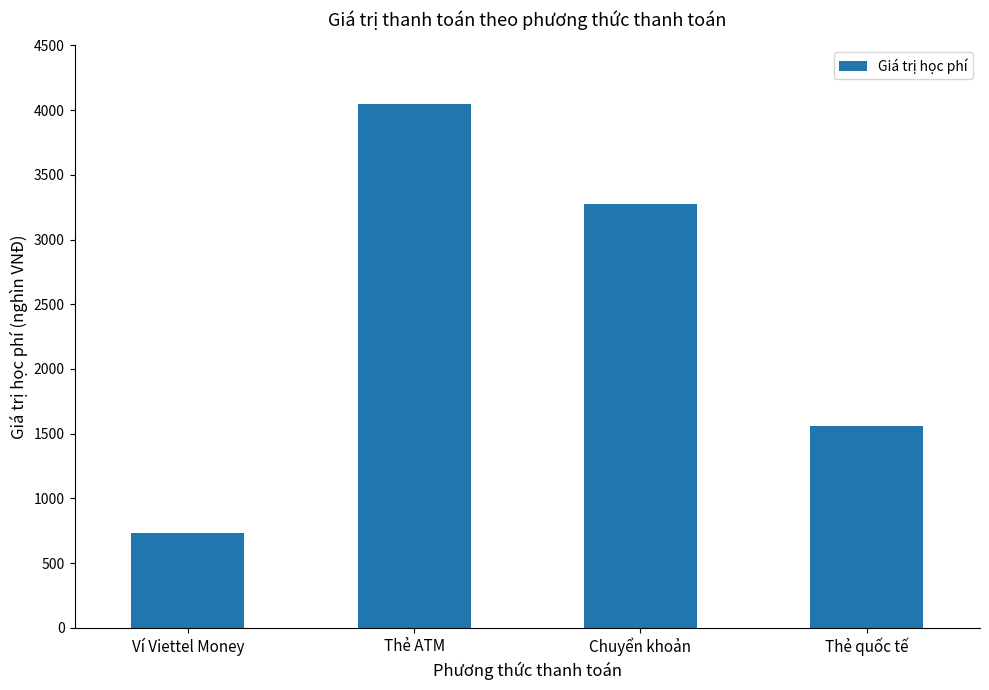

At which category does the chart reach its peak across all series?

Thẻ ATM